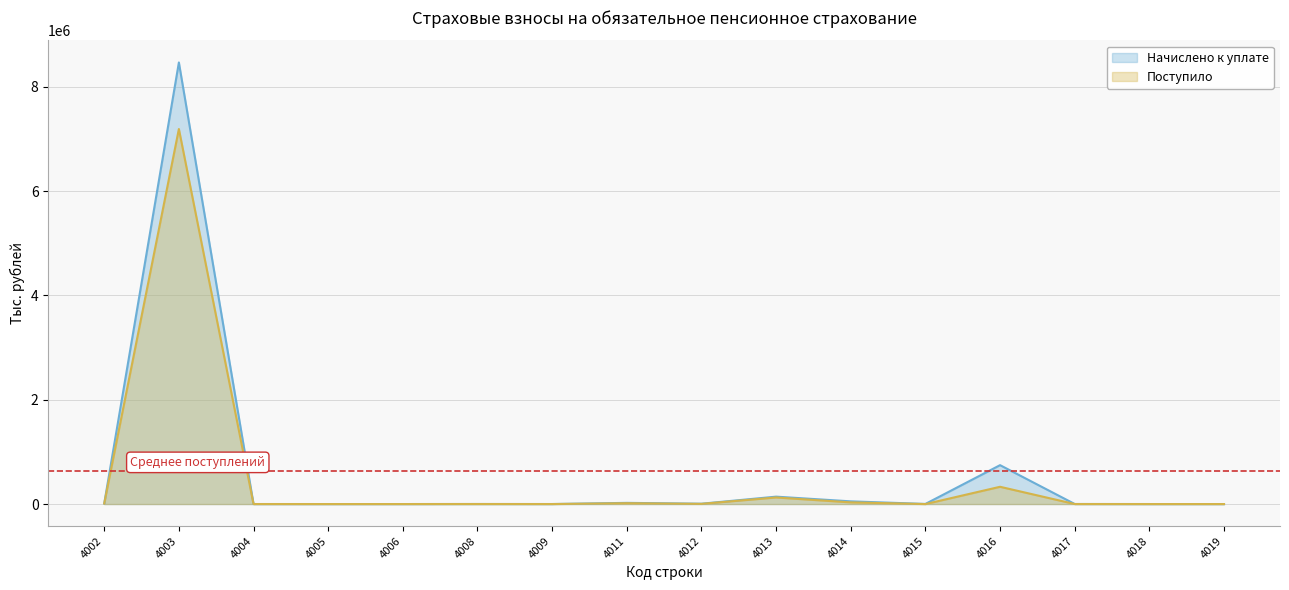

At which label is Начислено к уплате closest to 4234354?

4016